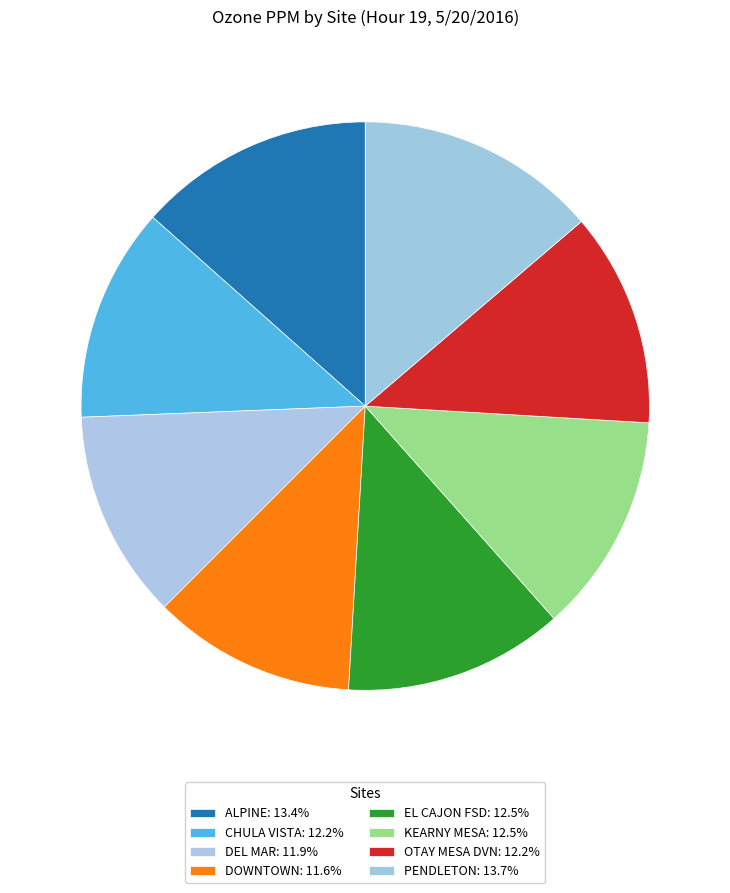

Is it true that DOWNTOWN is 12% of the pie?

True